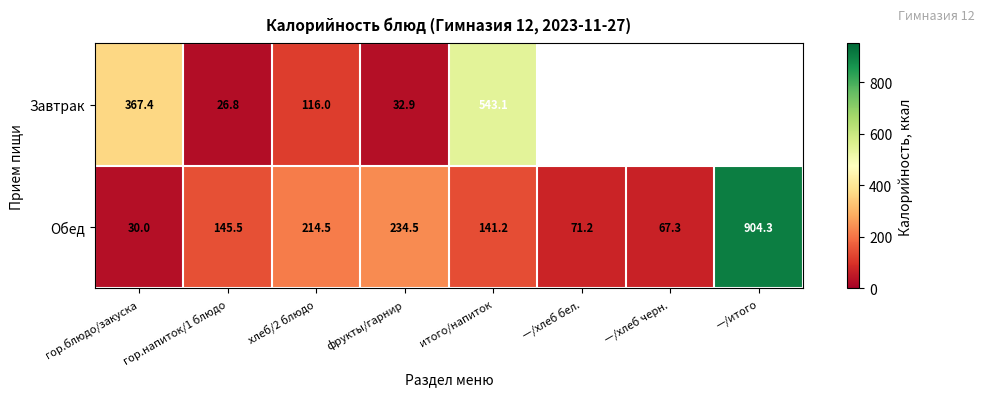

At how many categories does at least one series exceed 473?

2